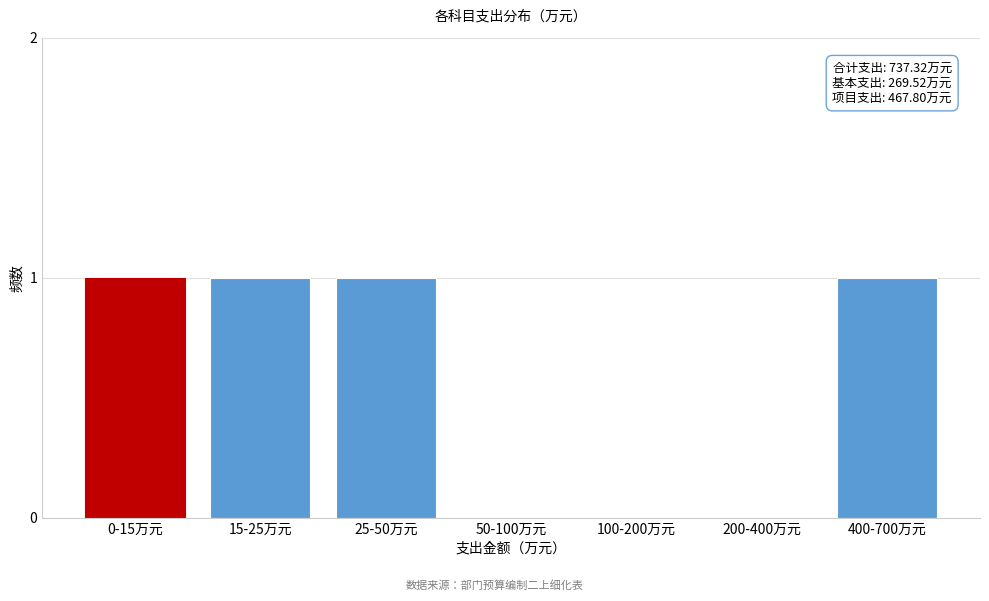

Reading right to left, list all the values displayed in this chart.

400-700万元=1	200-400万元=0	100-200万元=0	50-100万元=0	25-50万元=1	15-25万元=1	0-15万元=1